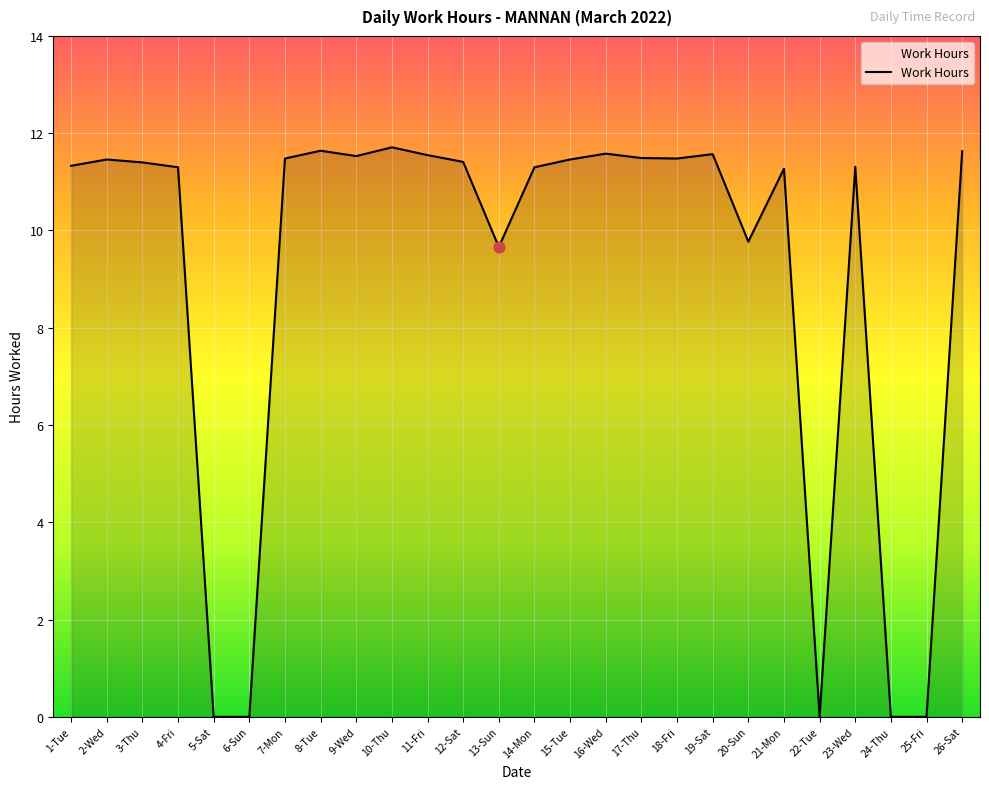

What is the ratio of the value at 4-Fri to the value at 20-Sun?

1.2